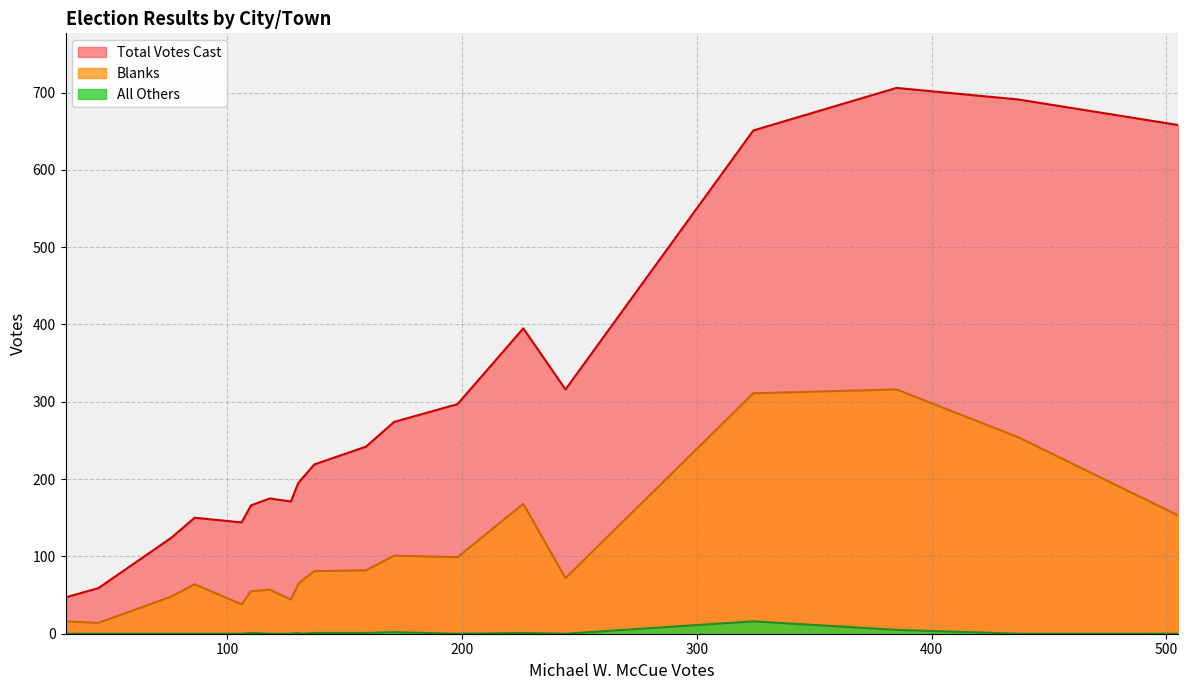

True or false: All Others and Blanks cross at least once.

False